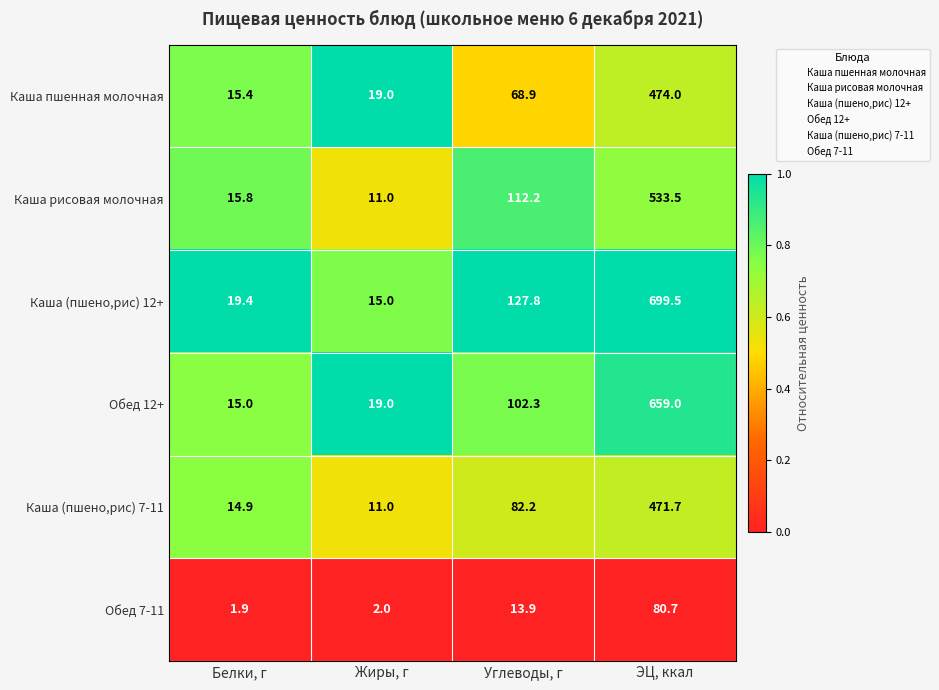

Reading left to right, what are all the values shown in this chart?

Каша пшенная молочная: Белки, г=15.4	Жиры, г=19.0	Углеводы, г=68.9	ЭЦ, ккал=474.0
Каша рисовая молочная: Белки, г=15.8	Жиры, г=11.0	Углеводы, г=112.2	ЭЦ, ккал=533.5
Каша (пшено,рис) 12+: Белки, г=19.4	Жиры, г=15.0	Углеводы, г=127.8	ЭЦ, ккал=699.5
Обед 12+: Белки, г=15.0	Жиры, г=19.0	Углеводы, г=102.3	ЭЦ, ккал=659.0
Каша (пшено,рис) 7-11: Белки, г=14.9	Жиры, г=11.0	Углеводы, г=82.2	ЭЦ, ккал=471.7
Обед 7-11: Белки, г=1.9	Жиры, г=2.0	Углеводы, г=13.9	ЭЦ, ккал=80.7